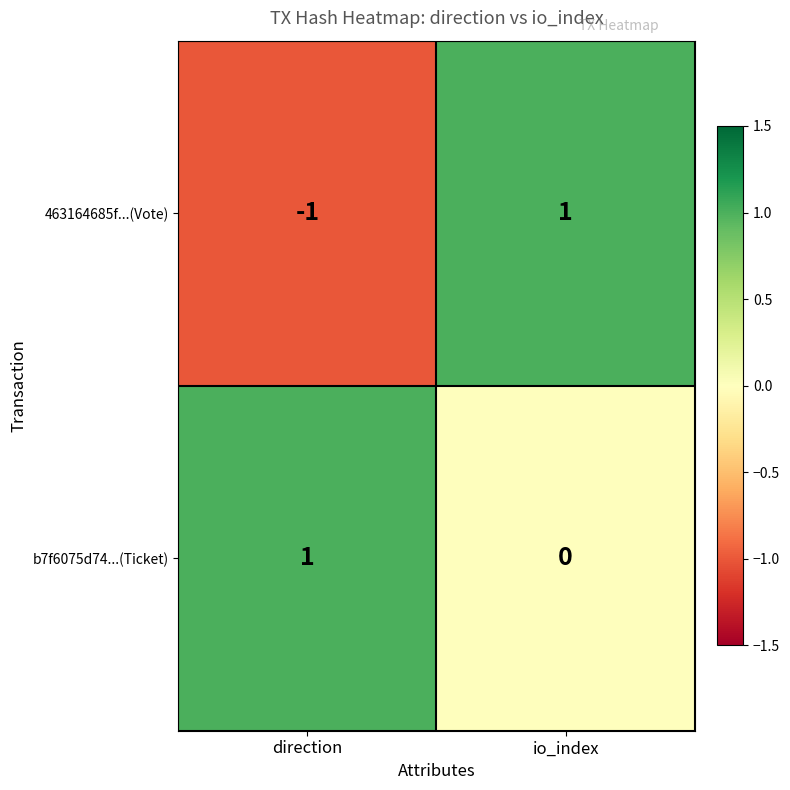

Reading left to right, extract all data points from this chart.

463164685f...(Vote): direction=-1	io_index=1
b7f6075d74...(Ticket): direction=1	io_index=0